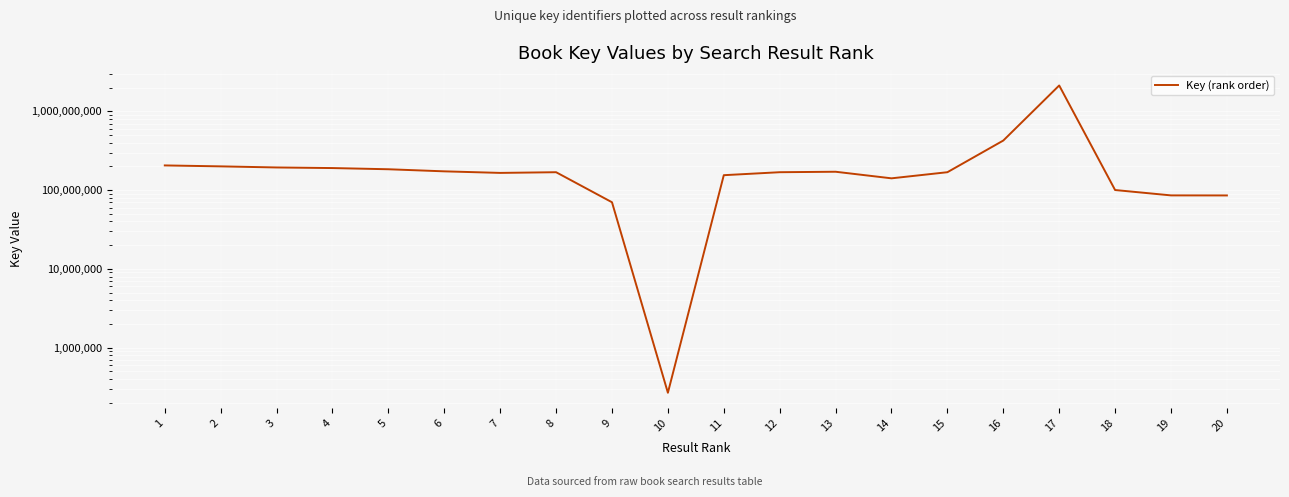

The value at 13 is 171426997. True or false?

True